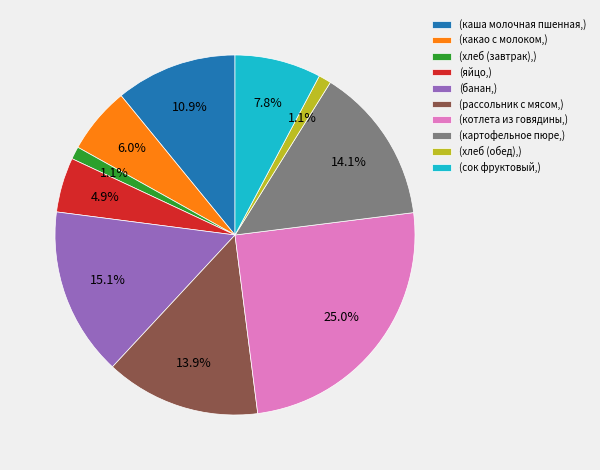

Is there any slice that represents more than half of the pie?

No